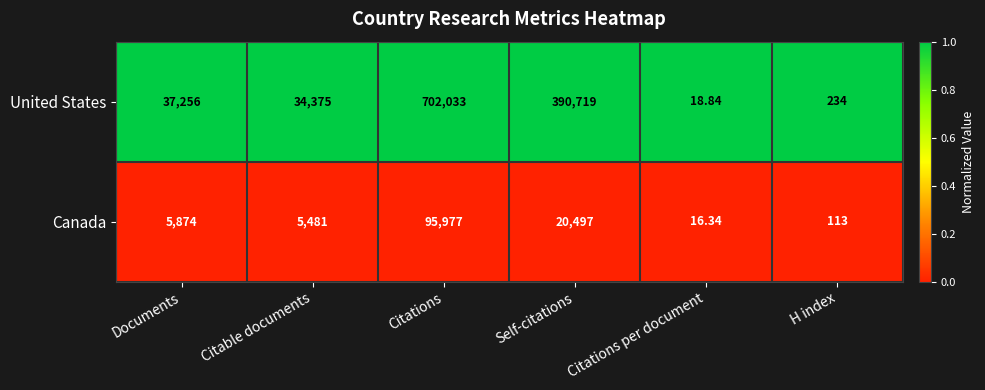

Which series has the largest total across all categories?

United States